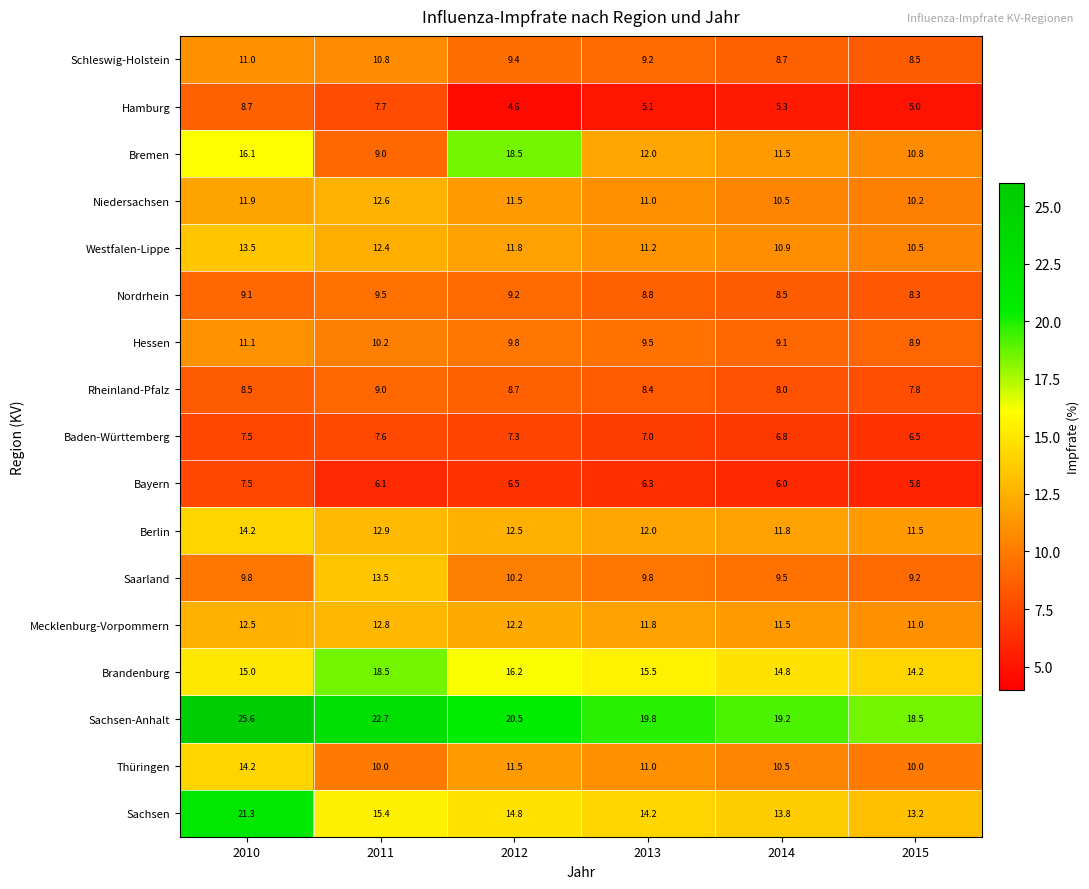

What is the average value of the Sachsen-Anhalt series?

21.1